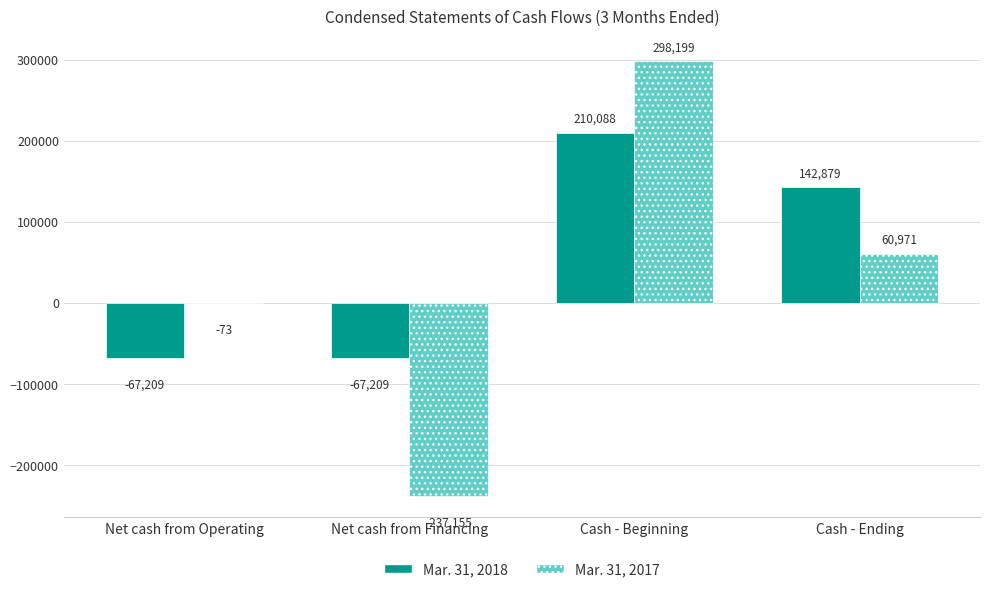

Which series has the largest range (max minus min)?

Mar. 31, 2017